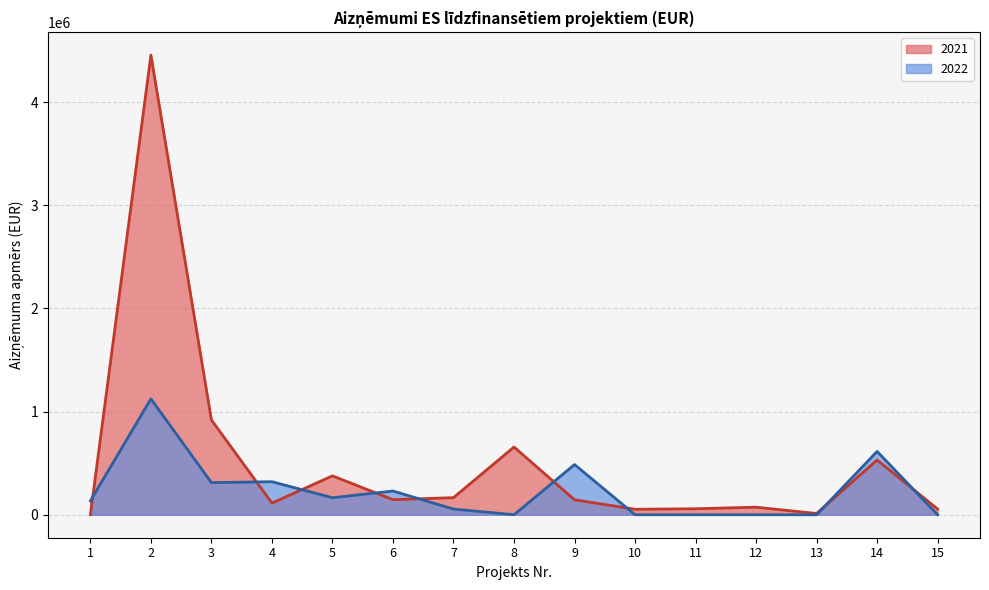

What are all the series names shown in the legend?

2021, 2022